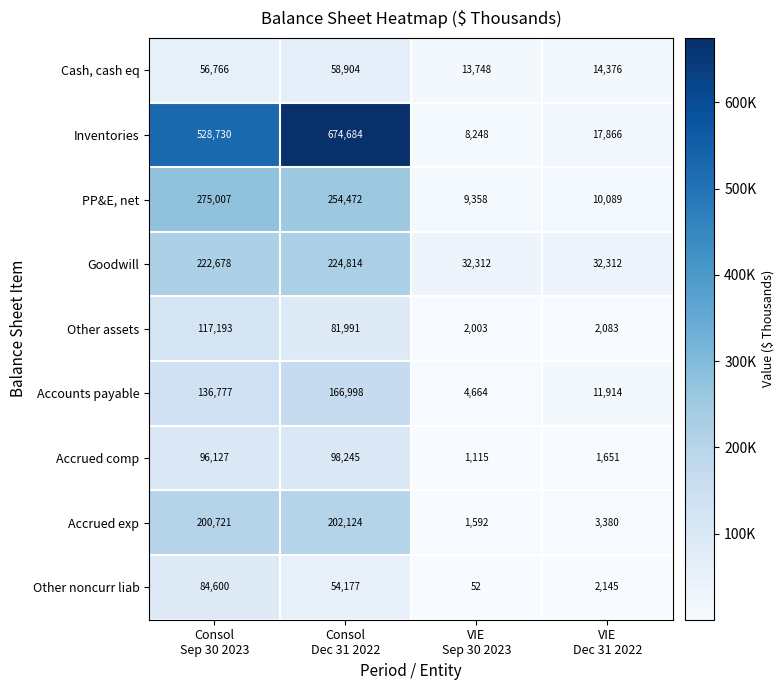

What is the minimum value for Inventories?

8248